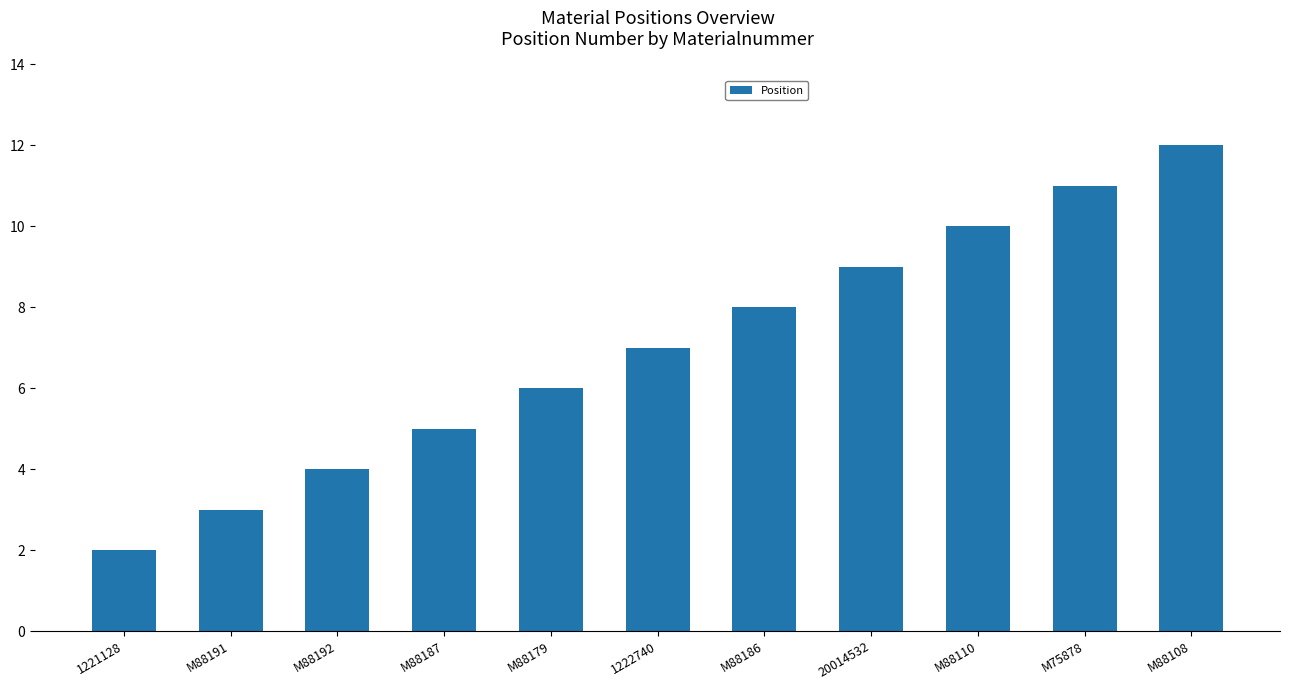

What is the value of the 8th bar from the left?

9